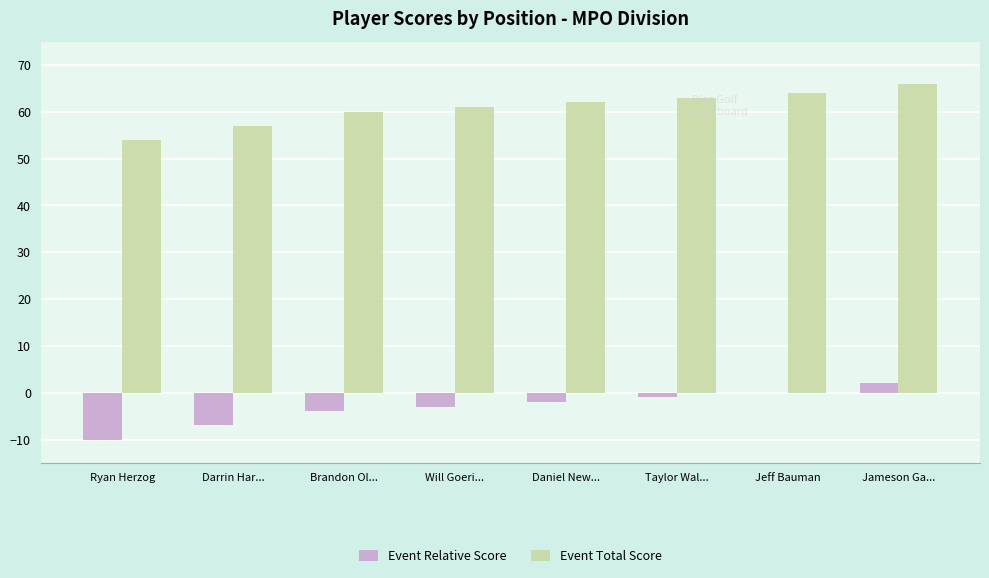

Reading left to right, transcribe all the data shown in this chart.

Event Relative Score: -10	-7	-4	-3	-2	-1	0	2
Event Total Score: 54	57	60	61	62	63	64	66